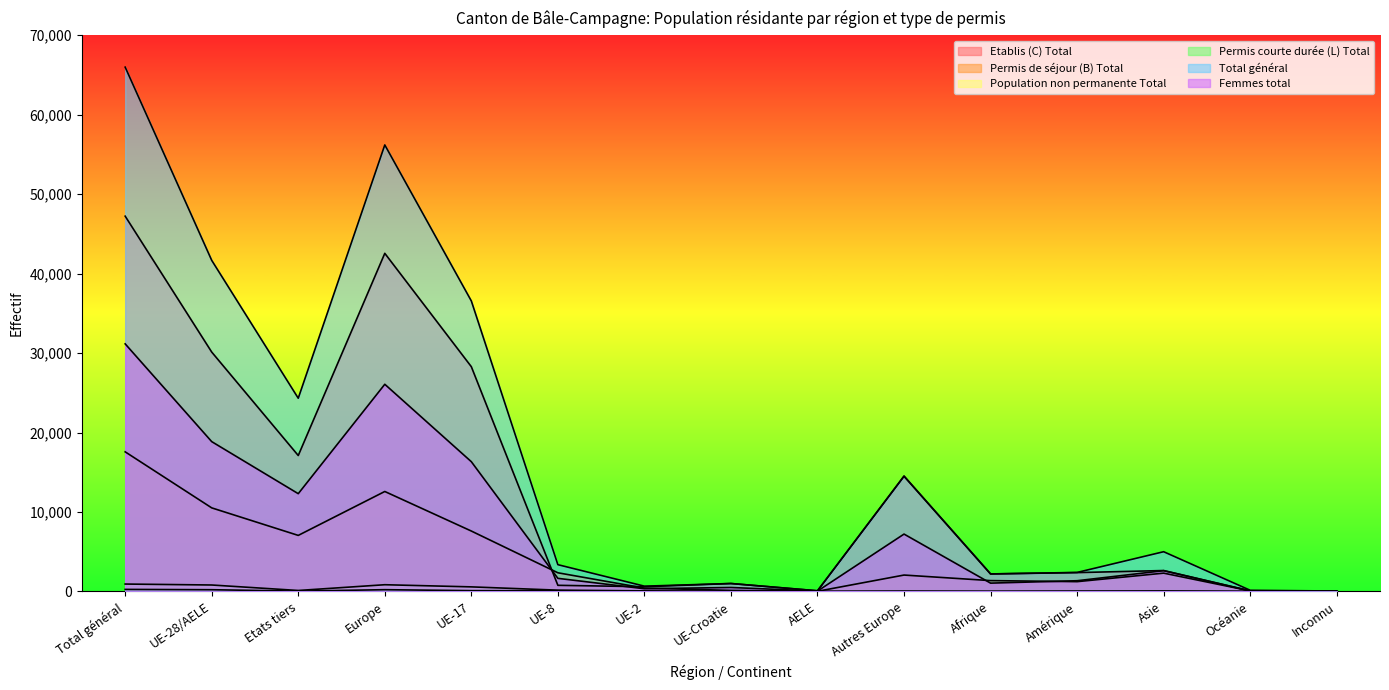

What is the minimum value for Etablis (C) Total?

25